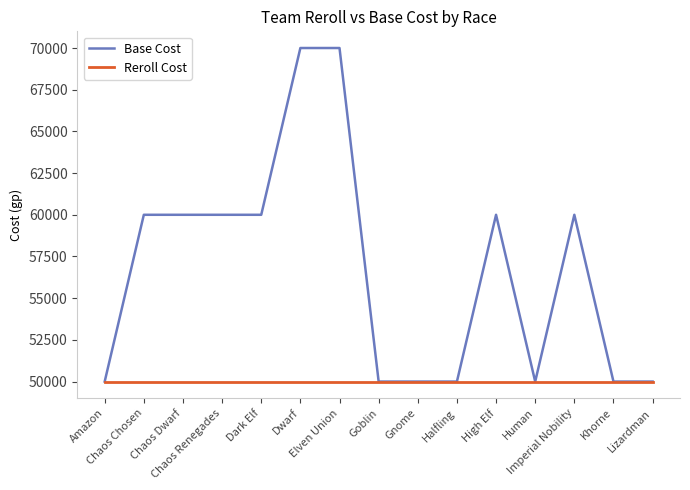

Reading right to left, what are all the values shown in this chart?

Base Cost: Lizardman=50000	Khorne=50000	Imperial Nobility=60000	Human=50000	High Elf=60000	Halfling=50000	Gnome=50000	Goblin=50000	Elven Union=70000	Dwarf=70000	Dark Elf=60000	Chaos Renegades=60000	Chaos Dwarf=60000	Chaos Chosen=60000	Amazon=50000
Reroll Cost: Lizardman=50000	Khorne=50000	Imperial Nobility=50000	Human=50000	High Elf=50000	Halfling=50000	Gnome=50000	Goblin=50000	Elven Union=50000	Dwarf=50000	Dark Elf=50000	Chaos Renegades=50000	Chaos Dwarf=50000	Chaos Chosen=50000	Amazon=50000